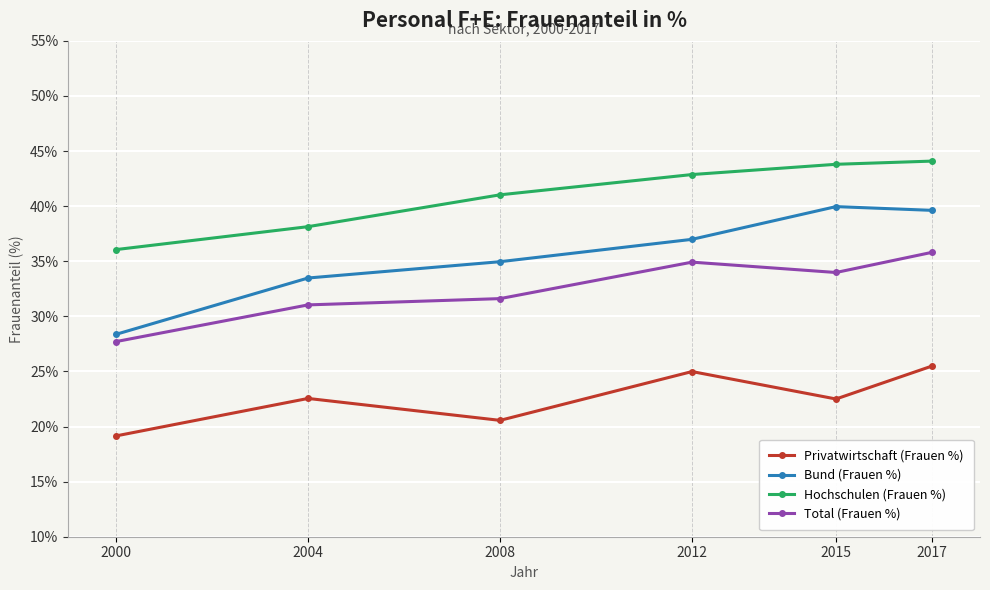

Between 2008 and 2015, which series saw the biggest shift?

Bund (Frauen %)